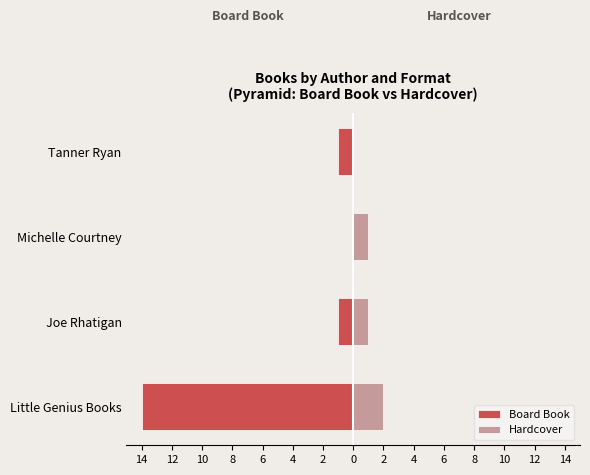

True or false: Hardcover has a value of 2 at Joe Rhatigan.

False